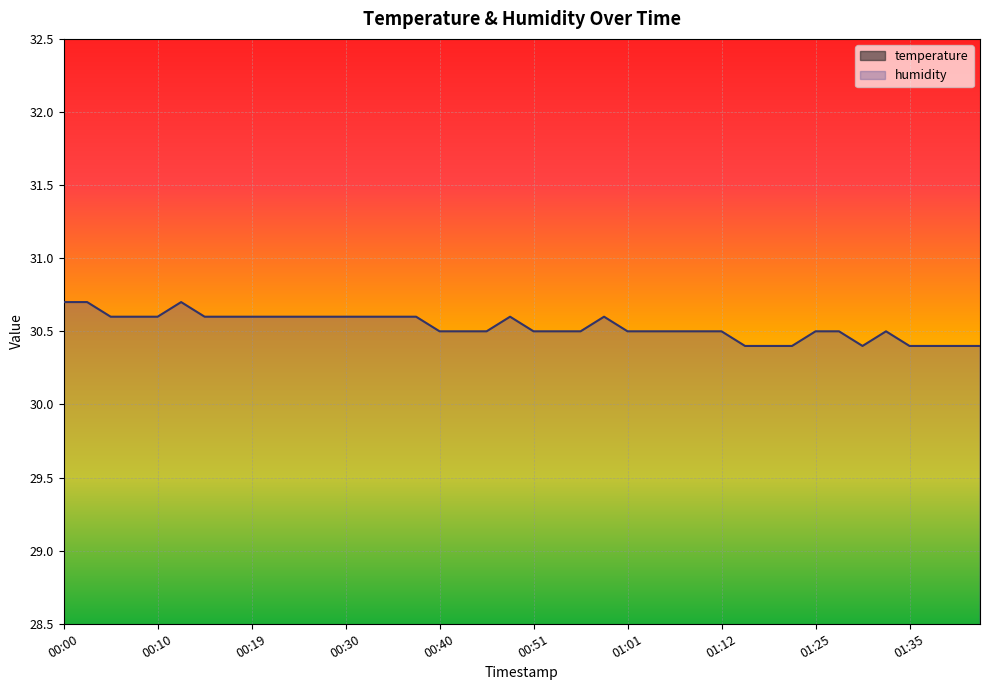

How many lines are shown in the chart?

2